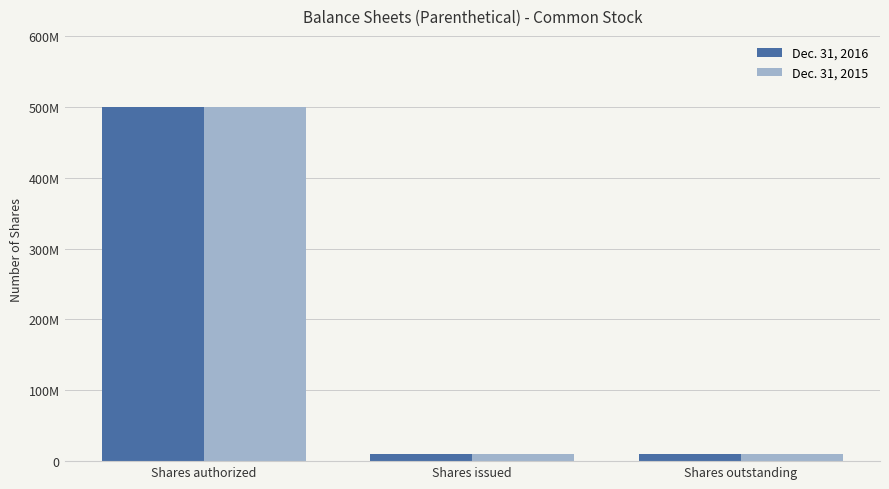

Reading right to left, list all the values displayed in this chart.

Dec. 31, 2016: 10000000	10000000	500000000
Dec. 31, 2015: 10000000	10000000	500000000